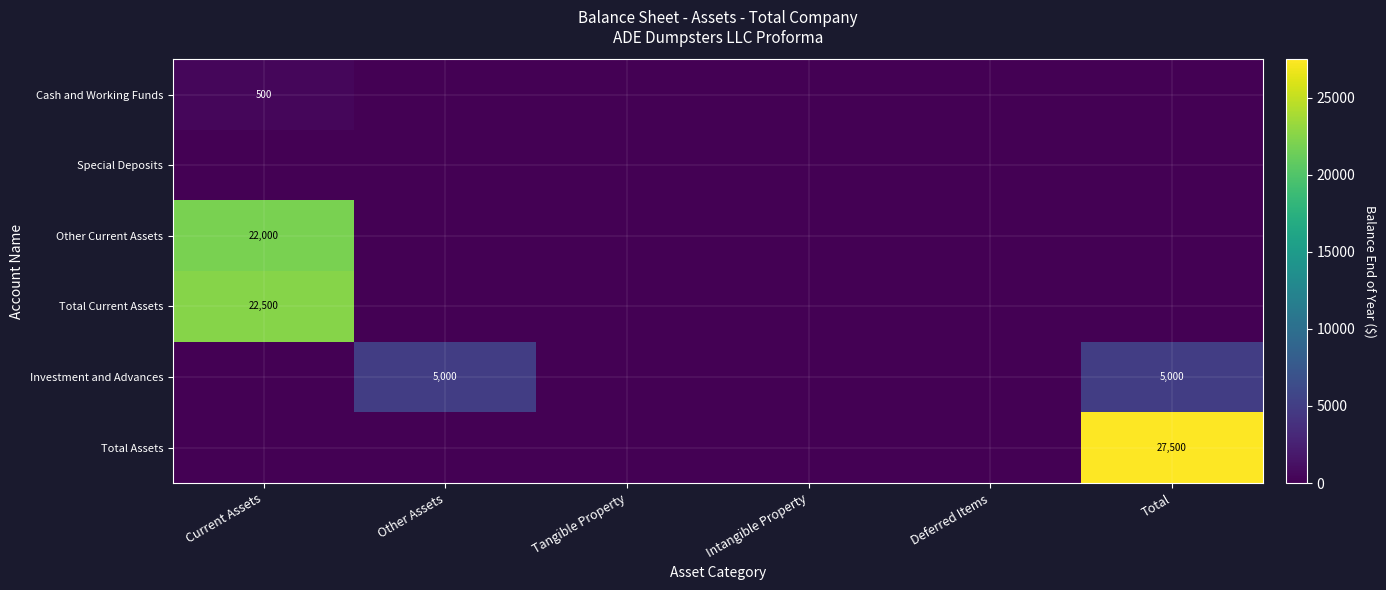

Is it true that Cash and Working Funds equals 273 at Current Assets?

False